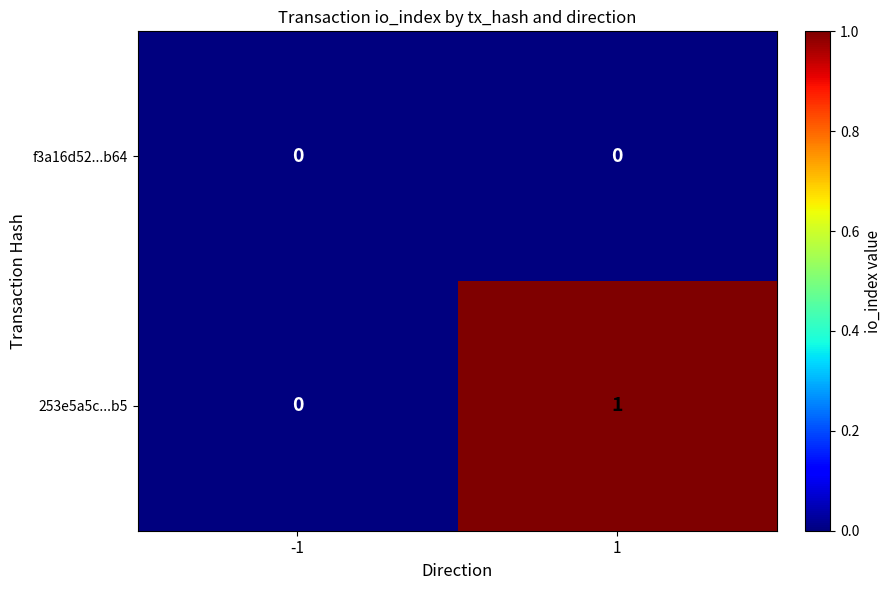

True or false: 253e5a5c...b5 has a value of 1 at 1.

True